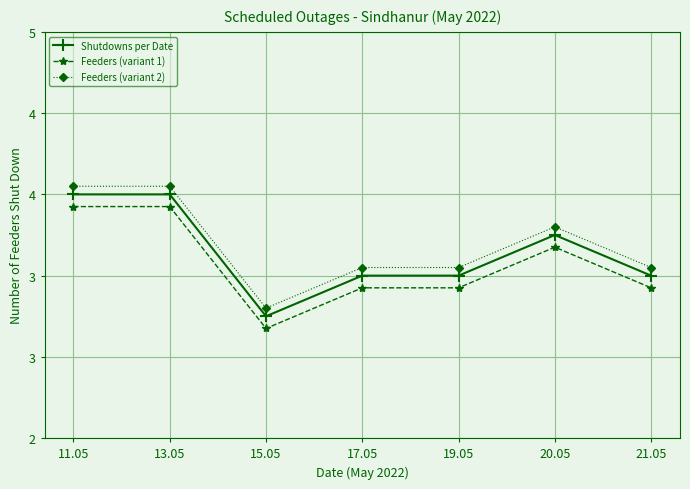

True or false: Shutdowns per Date and Feeders (variant 2) intersect in this chart.

False